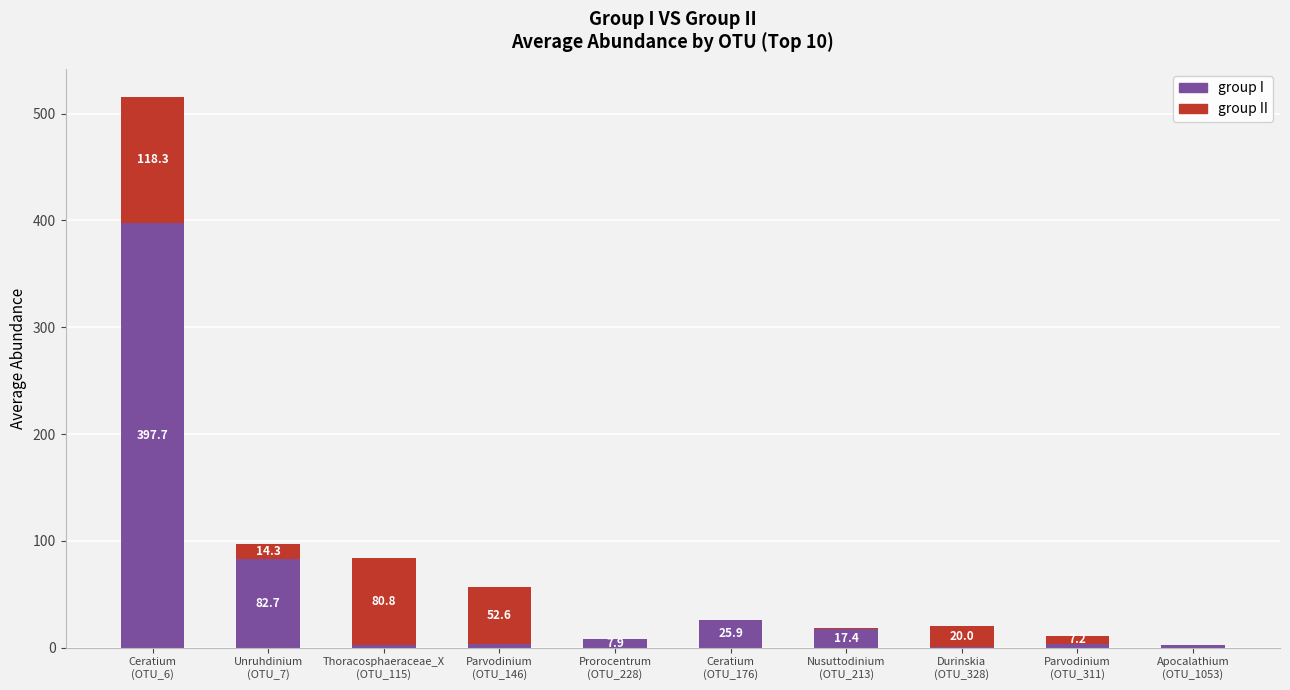

What is the maximum value for group I?

397.7